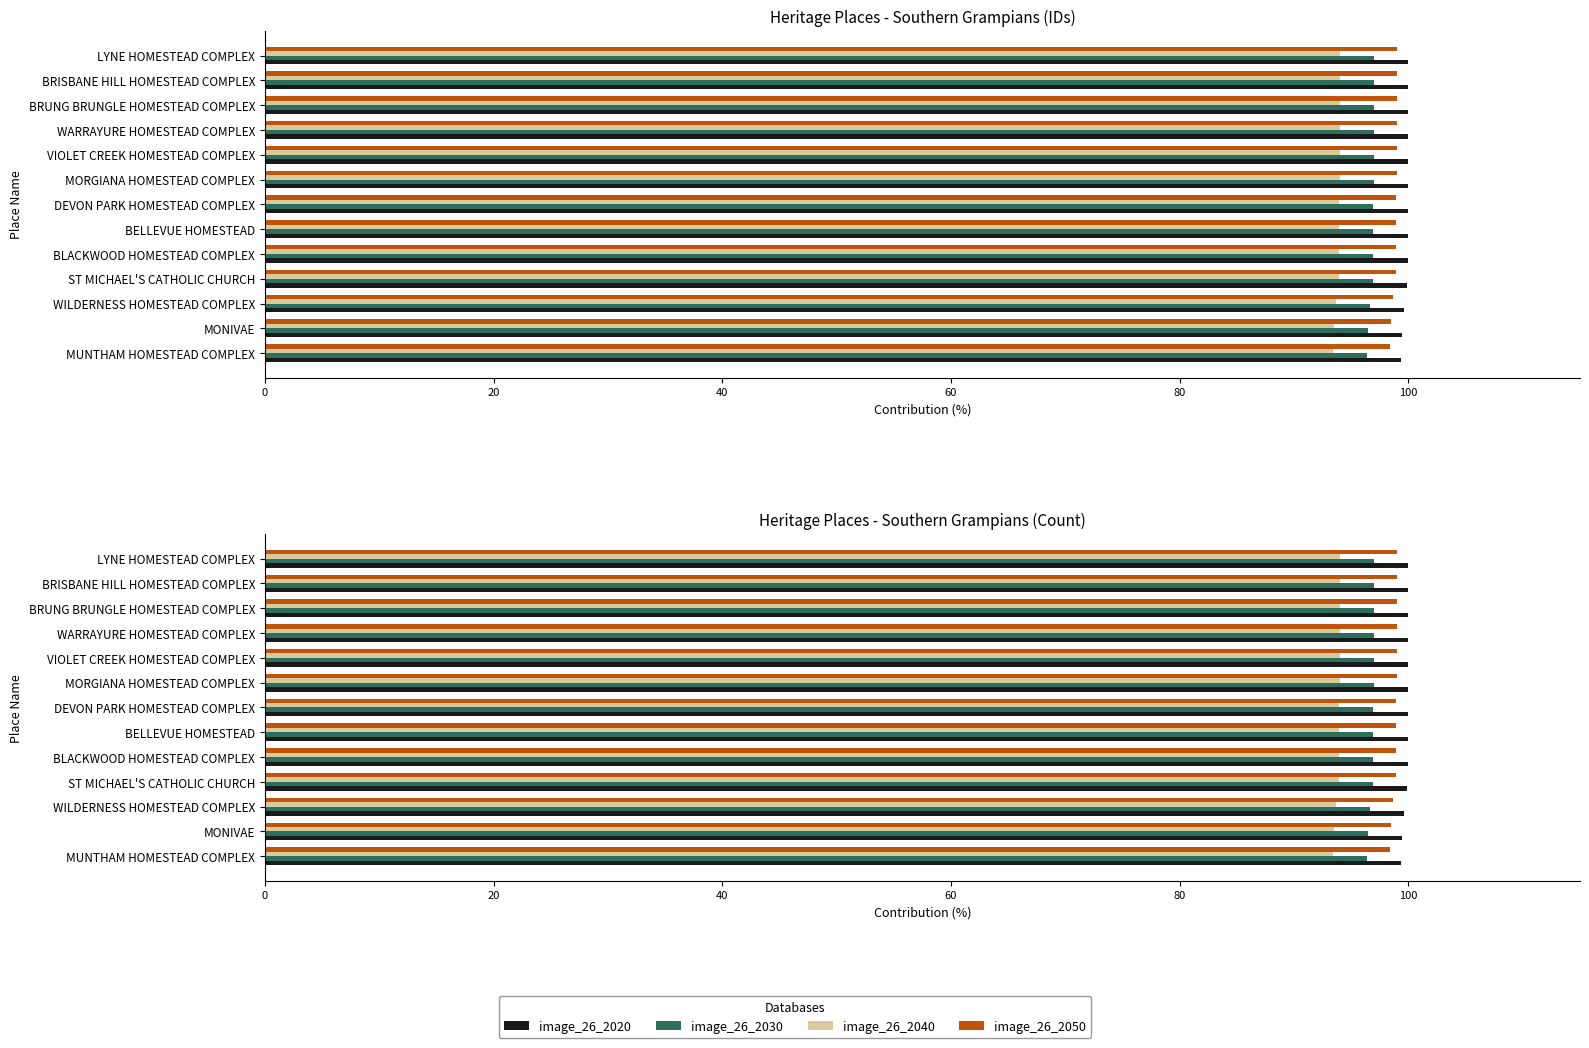

The image_26_2040 series shows 162.9 at MORGIANA HOMESTEAD COMPLEX. True or false?

False